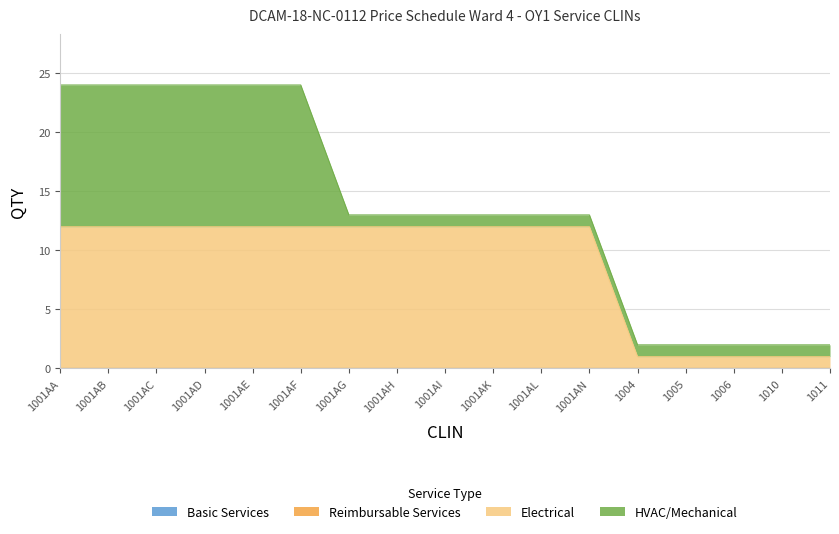

Which series changed the most between 1001AB and 1001AK?

HVAC/Mechanical